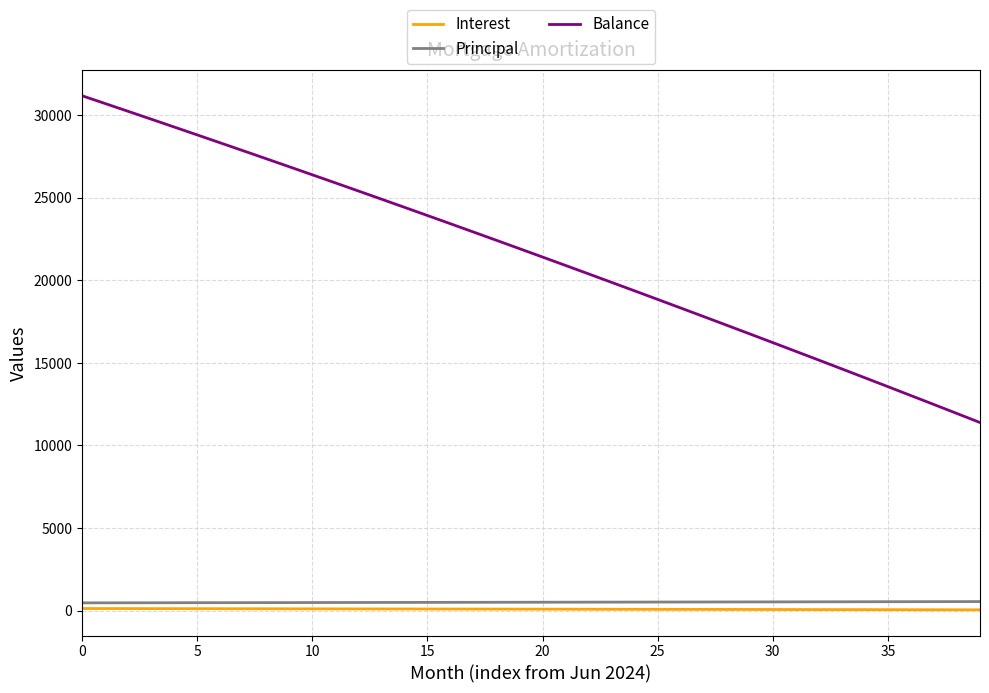

What is the difference between the maximum and minimum values in the Balance series?

19784.0